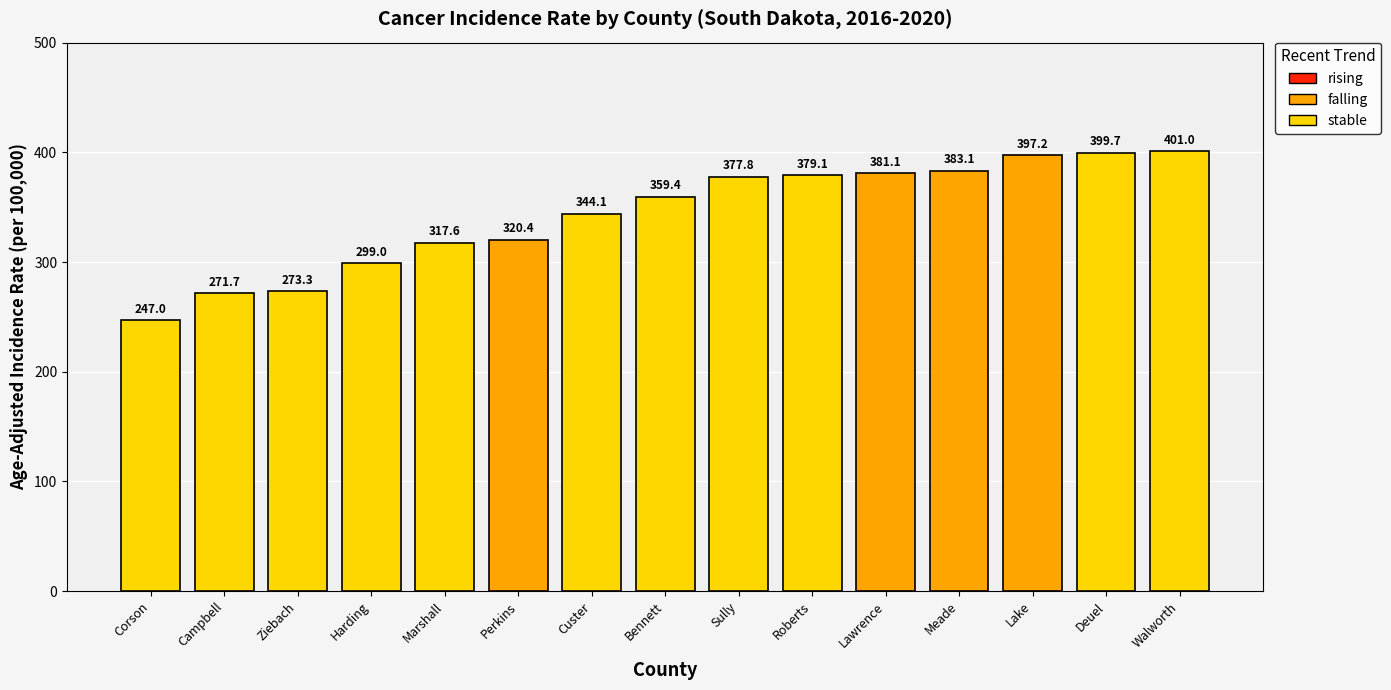

What is the ratio of the value at Campbell to the value at Marshall?

0.9